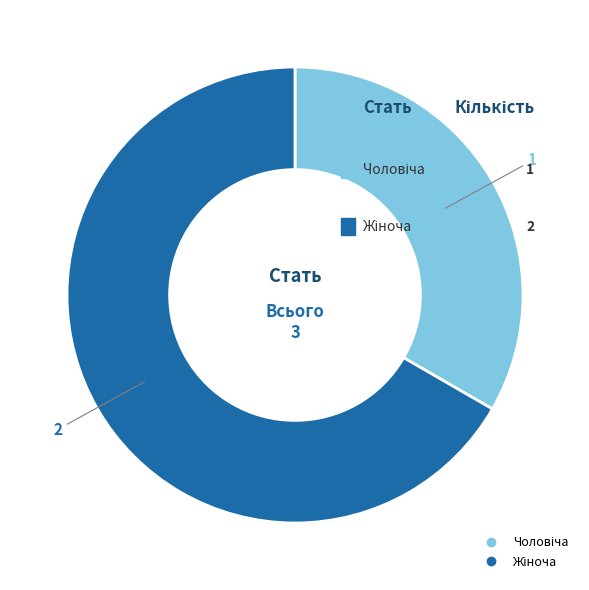

How many segments does this pie chart have?

2